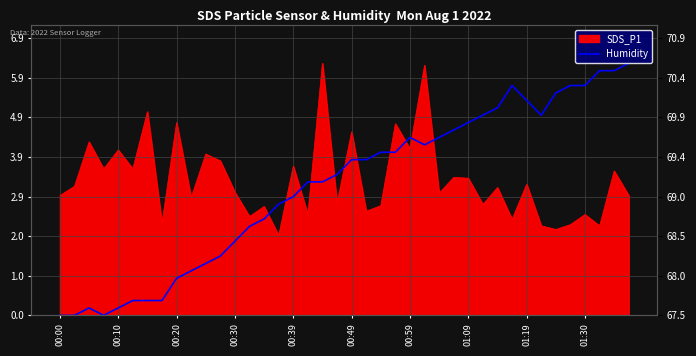

The value at 00:30 is -2.2. True or false?

False